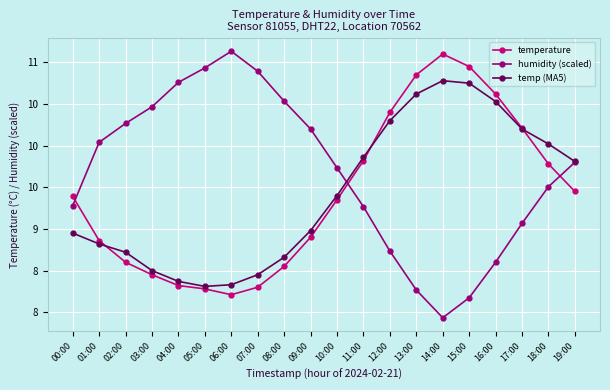

Reading left to right, transcribe all the data shown in this chart.

temperature: 9.4	8.9	8.6	8.4	8.3	8.3	8.2	8.3	8.6	8.9	9.3	9.8	10.4	10.8	11.1	10.9	10.6	10.2	9.8	9.4
humidity (scaled): 9.3	10.0	10.3	10.5	10.8	10.9	11.1	10.9	10.5	10.2	9.7	9.3	8.7	8.3	7.9	8.2	8.6	9.1	9.5	9.8
temp (MA5): 8.9	8.8	8.7	8.5	8.4	8.3	8.3	8.4	8.7	9.0	9.4	9.9	10.3	10.6	10.8	10.8	10.5	10.2	10.0	9.8